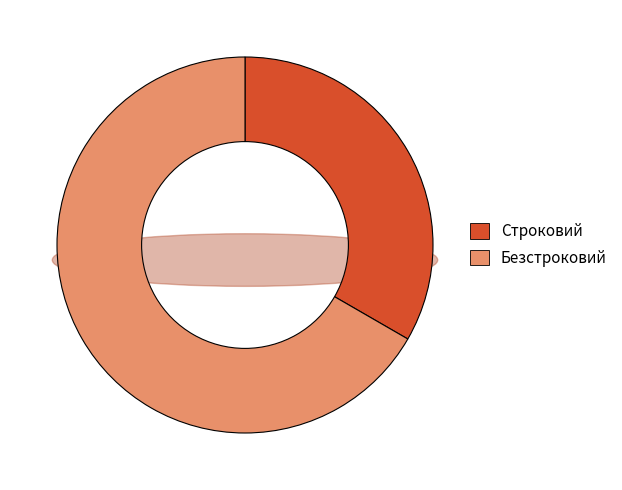

Rank the categories by value from highest to lowest.

Безстроковий, Строковий